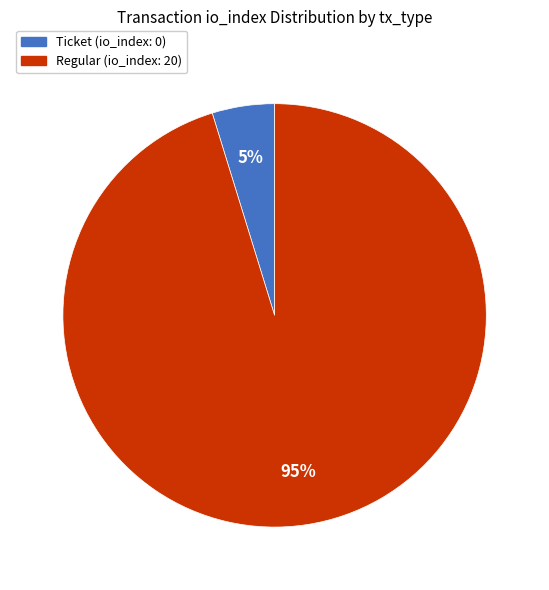

The Ticket slice represents 5% of the pie. True or false?

True